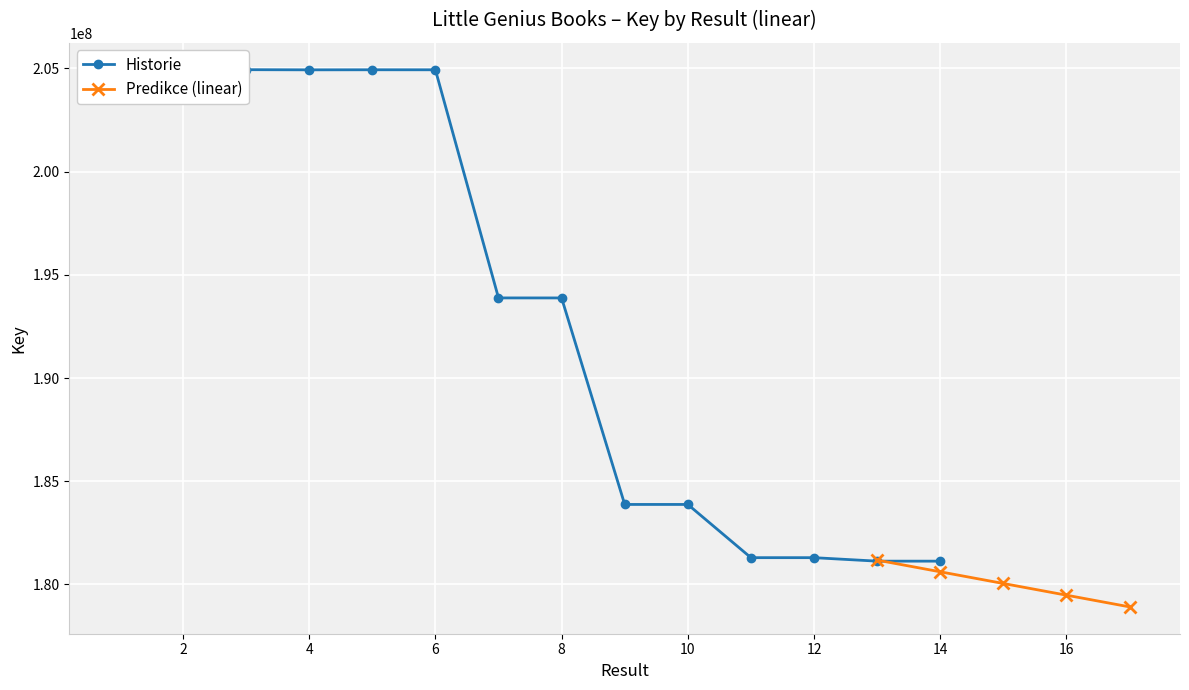

The value of Predikce (linear) at 14 is 180614773.8. True or false?

True